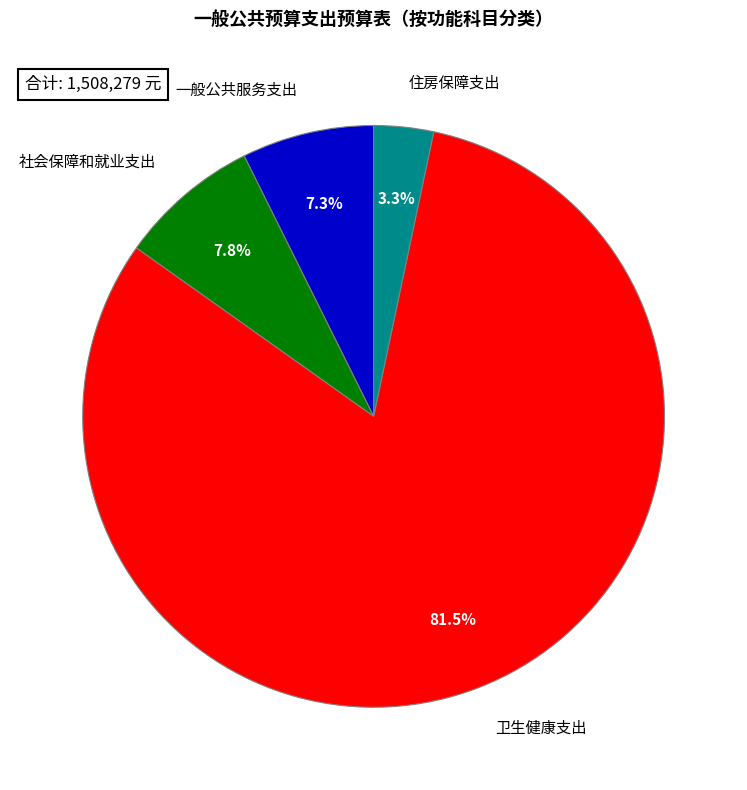

What is the largest slice in the pie chart?

卫生健康支出